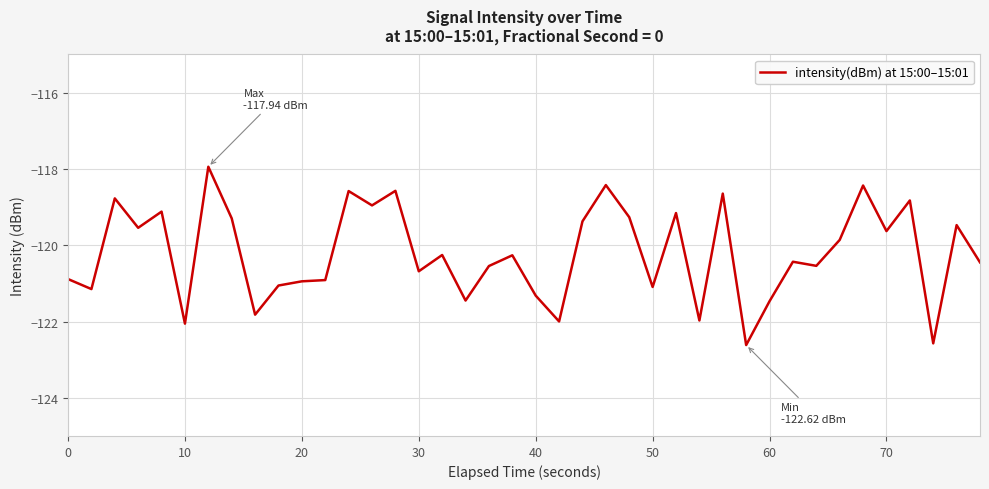

How many lines are shown in the chart?

1